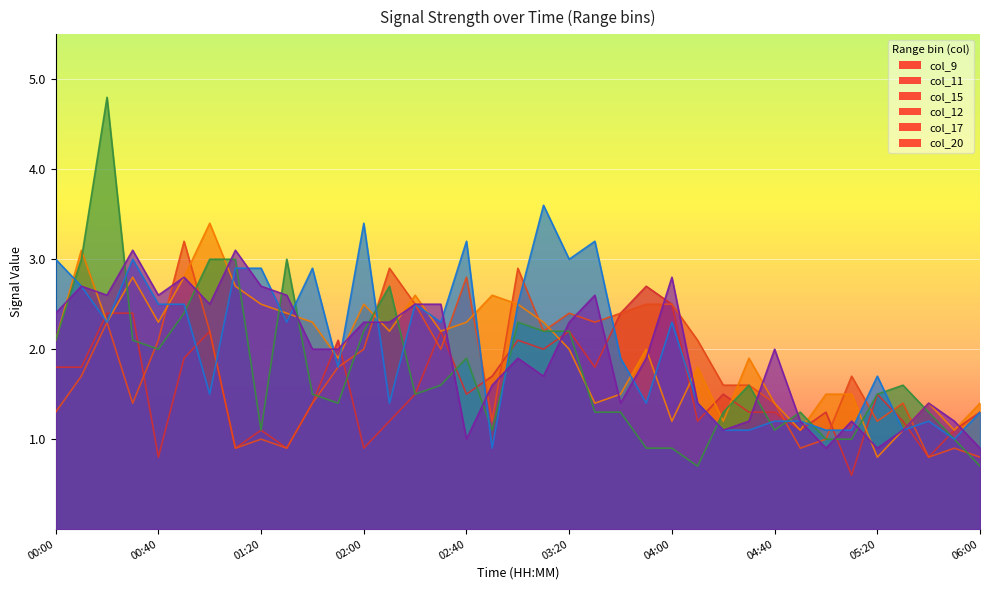

Reading right to left, transcribe all the data shown in this chart.

col_9: 06:00=1.3	05:50=1.1	05:40=0.8	05:30=1.2	05:20=1.5	05:10=0.6	05:00=1.3	04:50=1.1	04:40=1.3	04:30=1.3	04:20=1.5	04:10=1.2	04:00=2.5	03:50=2.7	03:40=2.4	03:30=1.8	03:20=2.2	03:10=2.0	03:00=2.1	02:50=1.7	02:40=1.5	02:30=2.2	02:20=1.5	02:10=1.2	02:00=0.9	01:50=2.1	01:40=1.4	01:30=0.9	01:20=1.1	01:10=0.9	01:00=2.2	00:50=1.9	00:40=0.8	00:30=2.4	00:20=2.4	00:10=1.8	00:00=1.8
col_11: 06:00=0.8	05:50=0.9	05:40=0.8	05:30=1.4	05:20=1.2	05:10=1.7	05:00=1.0	04:50=0.9	04:40=1.4	04:30=1.6	04:20=1.6	04:10=2.1	04:00=2.5	03:50=2.5	03:40=2.4	03:30=2.3	03:20=2.4	03:10=2.2	03:00=2.9	02:50=1.2	02:40=2.8	02:30=2.0	02:20=2.5	02:10=2.9	02:00=2.0	01:50=1.8	01:40=1.4	01:30=0.9	01:20=1.0	01:10=0.9	01:00=2.2	00:50=3.2	00:40=2.1	00:30=1.4	00:20=2.3	00:10=1.7	00:00=1.3
col_15: 06:00=1.4	05:50=1.1	05:40=1.4	05:30=1.1	05:20=0.8	05:10=1.5	05:00=1.5	04:50=1.1	04:40=1.4	04:30=1.9	04:20=1.2	04:10=1.8	04:00=1.2	03:50=2.0	03:40=1.5	03:30=1.4	03:20=2.0	03:10=2.3	03:00=2.5	02:50=2.6	02:40=2.3	02:30=2.2	02:20=2.6	02:10=2.2	02:00=2.5	01:50=1.9	01:40=2.3	01:30=2.4	01:20=2.5	01:10=2.7	01:00=3.4	00:50=2.8	00:40=2.3	00:30=2.8	00:20=2.3	00:10=3.1	00:00=2.1
col_12: 06:00=0.7	05:50=1.0	05:40=1.3	05:30=1.6	05:20=1.5	05:10=1.0	05:00=1.0	04:50=1.3	04:40=1.1	04:30=1.6	04:20=1.3	04:10=0.7	04:00=0.9	03:50=0.9	03:40=1.3	03:30=1.3	03:20=2.2	03:10=2.2	03:00=2.3	02:50=1.1	02:40=1.9	02:30=1.6	02:20=1.5	02:10=2.7	02:00=2.2	01:50=1.4	01:40=1.5	01:30=3.0	01:20=1.1	01:10=3.0	01:00=3.0	00:50=2.4	00:40=2.0	00:30=2.1	00:20=4.8	00:10=3.0	00:00=2.1
col_17: 06:00=1.3	05:50=1.0	05:40=1.2	05:30=1.1	05:20=1.7	05:10=1.1	05:00=1.1	04:50=1.2	04:40=1.2	04:30=1.1	04:20=1.1	04:10=1.4	04:00=2.3	03:50=1.4	03:40=1.9	03:30=3.2	03:20=3.0	03:10=3.6	03:00=2.5	02:50=0.9	02:40=3.2	02:30=2.3	02:20=2.5	02:10=1.4	02:00=3.4	01:50=1.8	01:40=2.9	01:30=2.3	01:20=2.9	01:10=2.9	01:00=1.5	00:50=2.5	00:40=2.5	00:30=3.0	00:20=2.3	00:10=2.7	00:00=3.0
col_20: 06:00=0.9	05:50=1.2	05:40=1.4	05:30=1.1	05:20=0.9	05:10=1.2	05:00=0.9	04:50=1.2	04:40=2.0	04:30=1.2	04:20=1.1	04:10=1.4	04:00=2.8	03:50=1.9	03:40=1.4	03:30=2.6	03:20=2.3	03:10=1.7	03:00=1.9	02:50=1.6	02:40=1.0	02:30=2.5	02:20=2.5	02:10=2.3	02:00=2.3	01:50=2.0	01:40=2.0	01:30=2.6	01:20=2.7	01:10=3.1	01:00=2.5	00:50=2.8	00:40=2.6	00:30=3.1	00:20=2.6	00:10=2.7	00:00=2.4